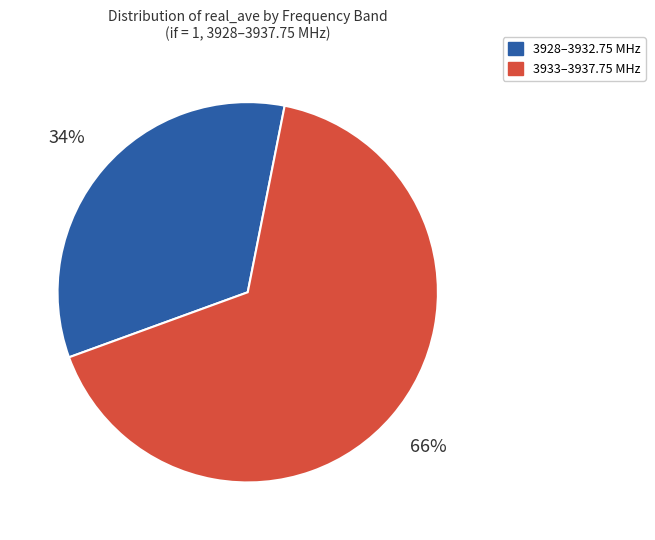

Is there any slice that represents more than half of the pie?

Yes